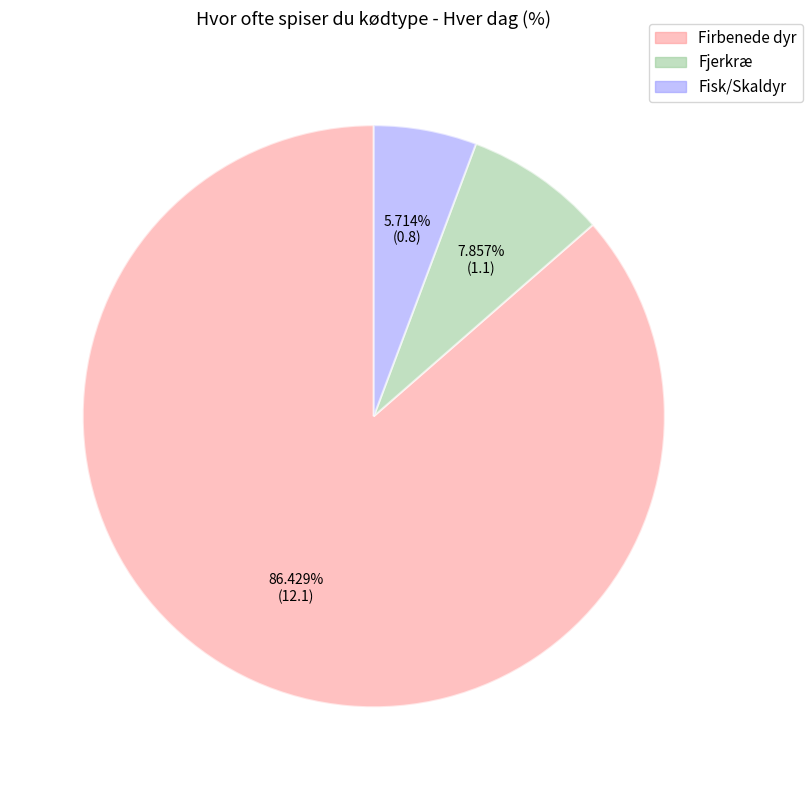

Rank the categories by value from lowest to highest.

Fisk/Skaldyr, Fjerkræ, Firbenede dyr